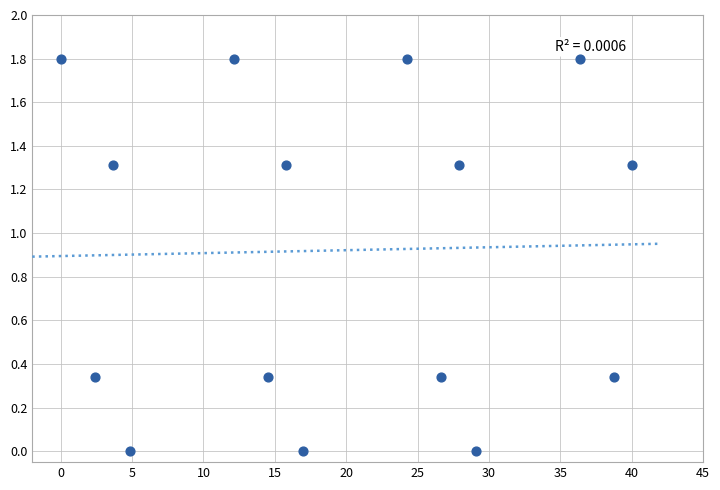

What is the range of Y values (max minus min)?

1.8